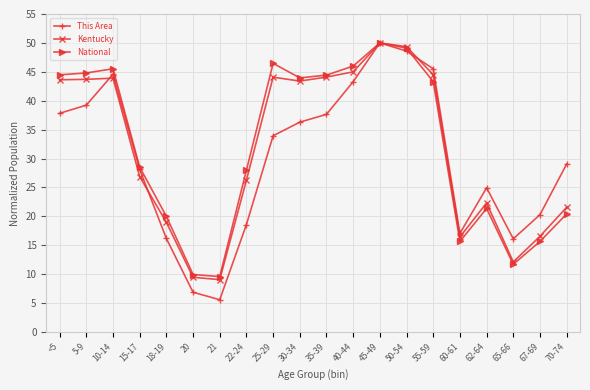

What is the greatest value displayed?

50.0